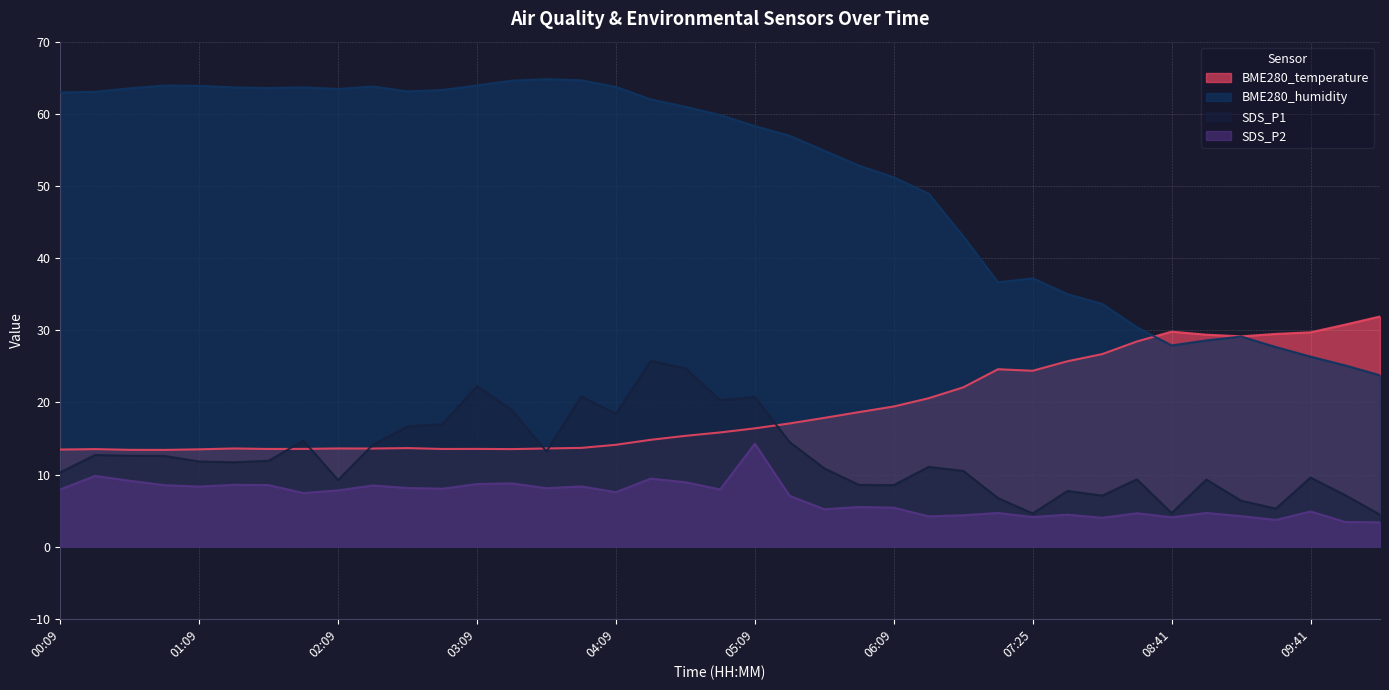

What is the label of the 24th point from the left?

05:54